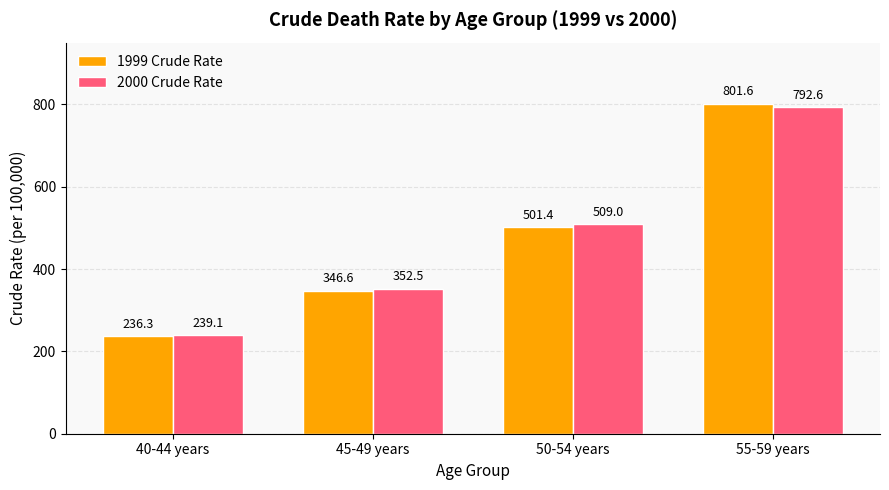

What are all the series names shown in the legend?

1999 Crude Rate, 2000 Crude Rate